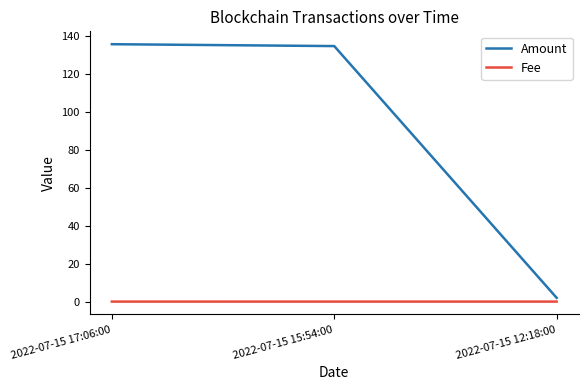

How many categories are shown in the chart?

3